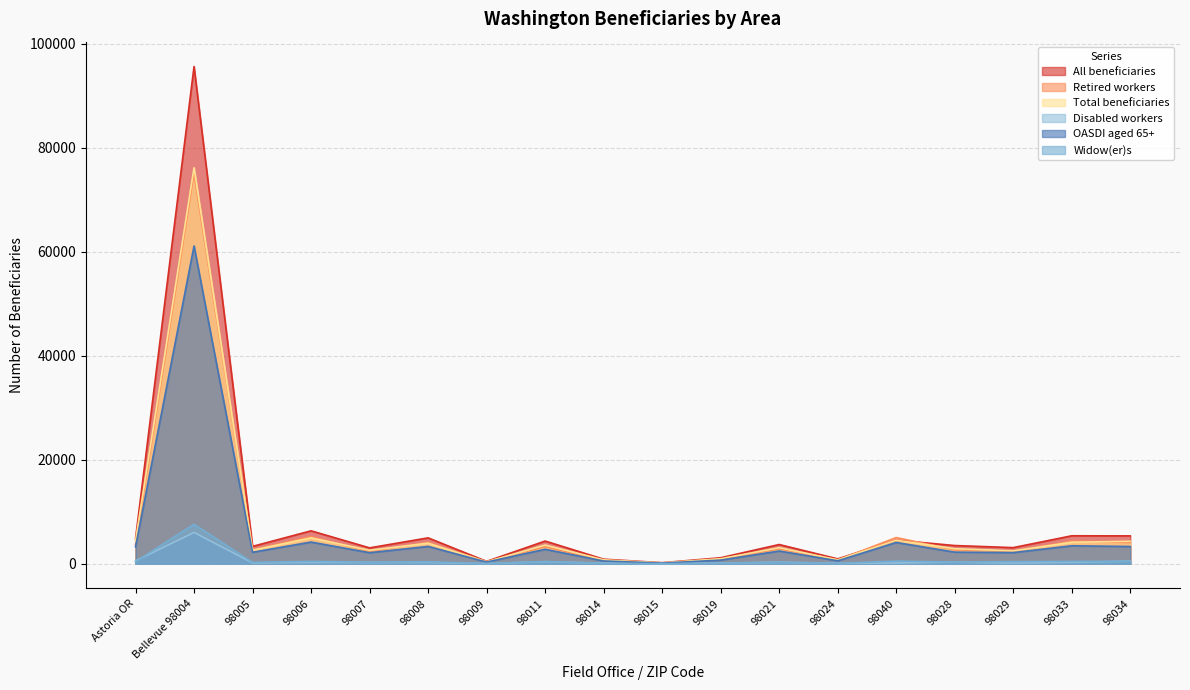

What is the spread (max minus min) of values at 98033?

5102